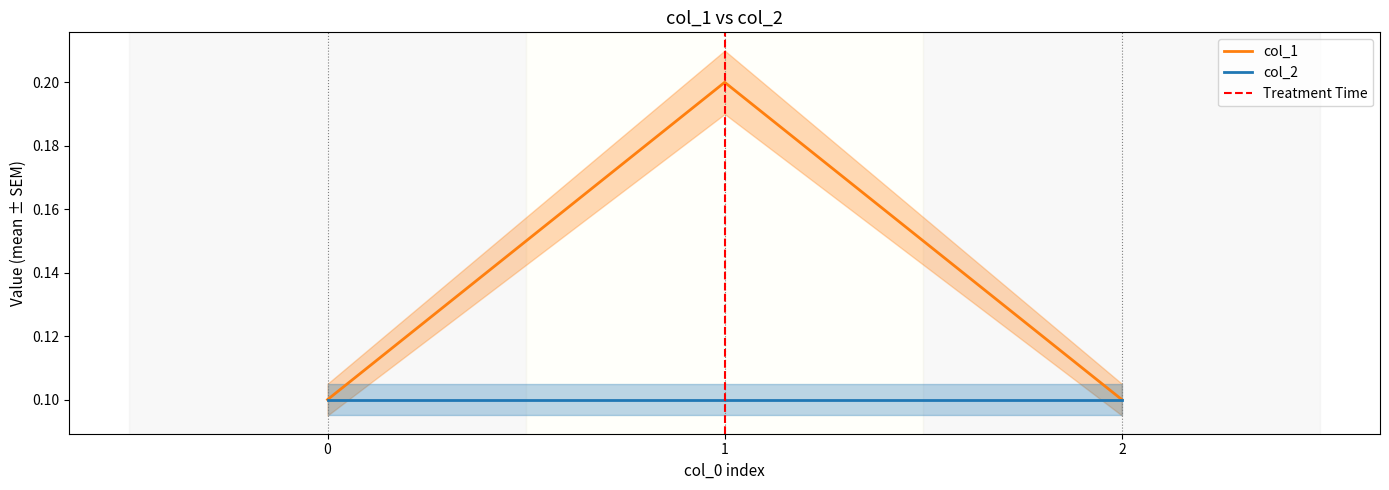

Reading right to left, what are all the values shown in this chart?

2=0.1	1=0.2	0=0.1